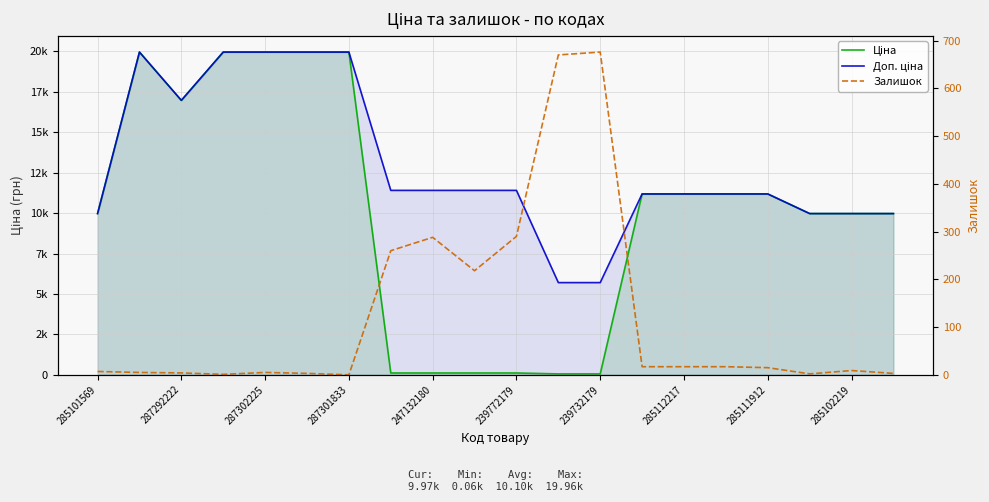

How many values in the Доп. ціна series are below 11410?

10